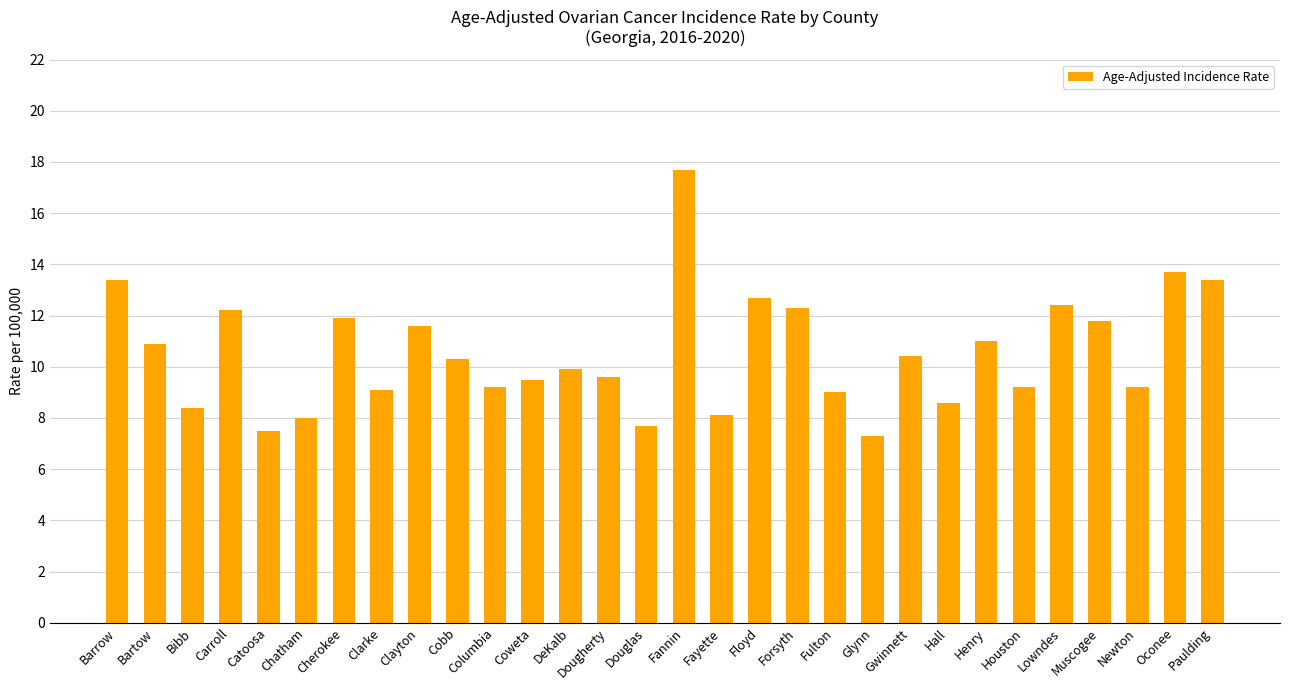

What position from the right is DeKalb?

18